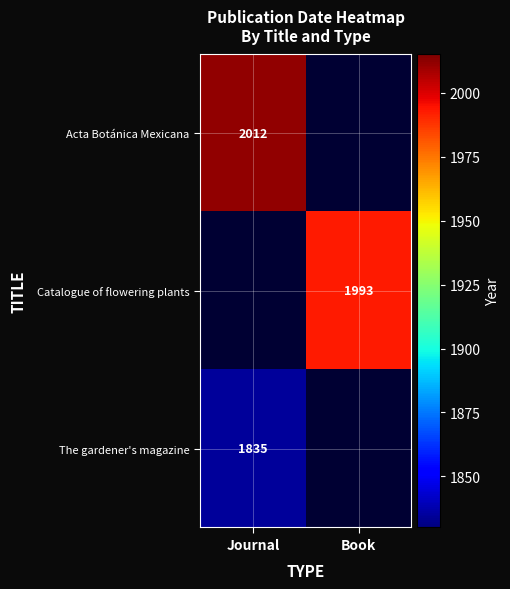

The value of The gardener's magazine at Journal is 1835. True or false?

True